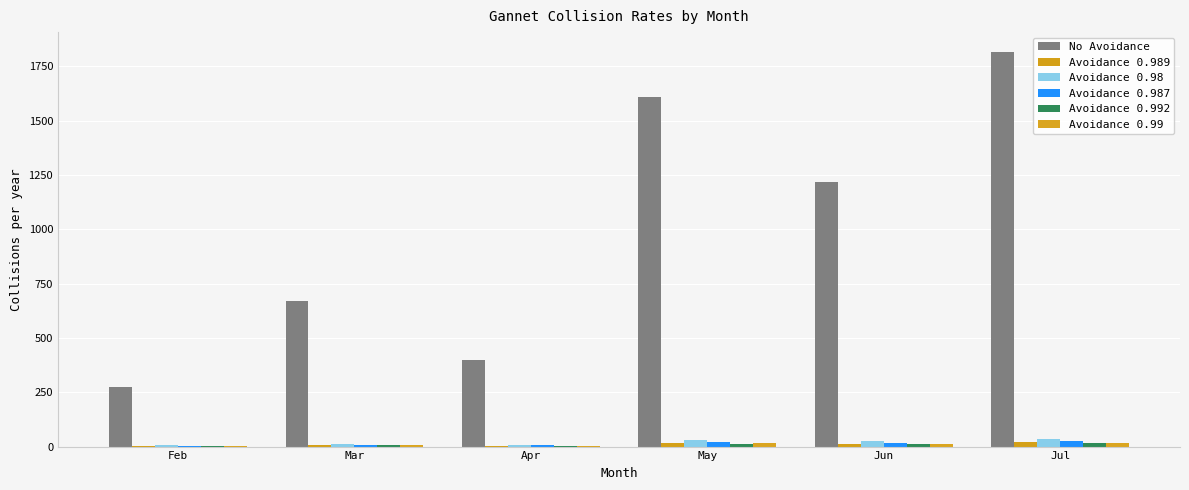

At which category is the sum across all series the highest?

Jul